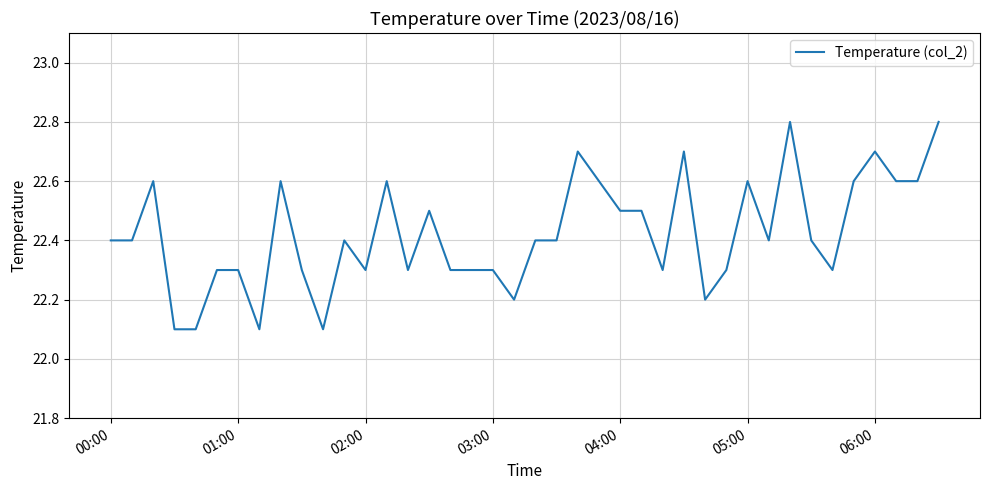

What is the greatest value displayed?

22.8